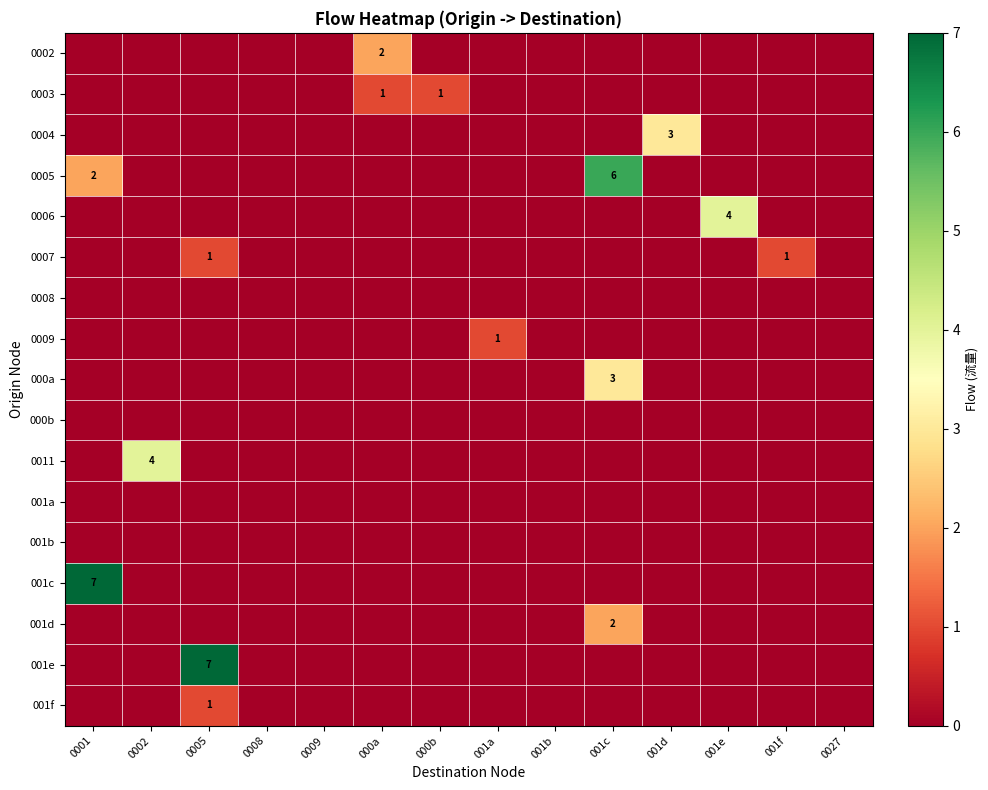

The value of 0005 at 0001 is 1. True or false?

False